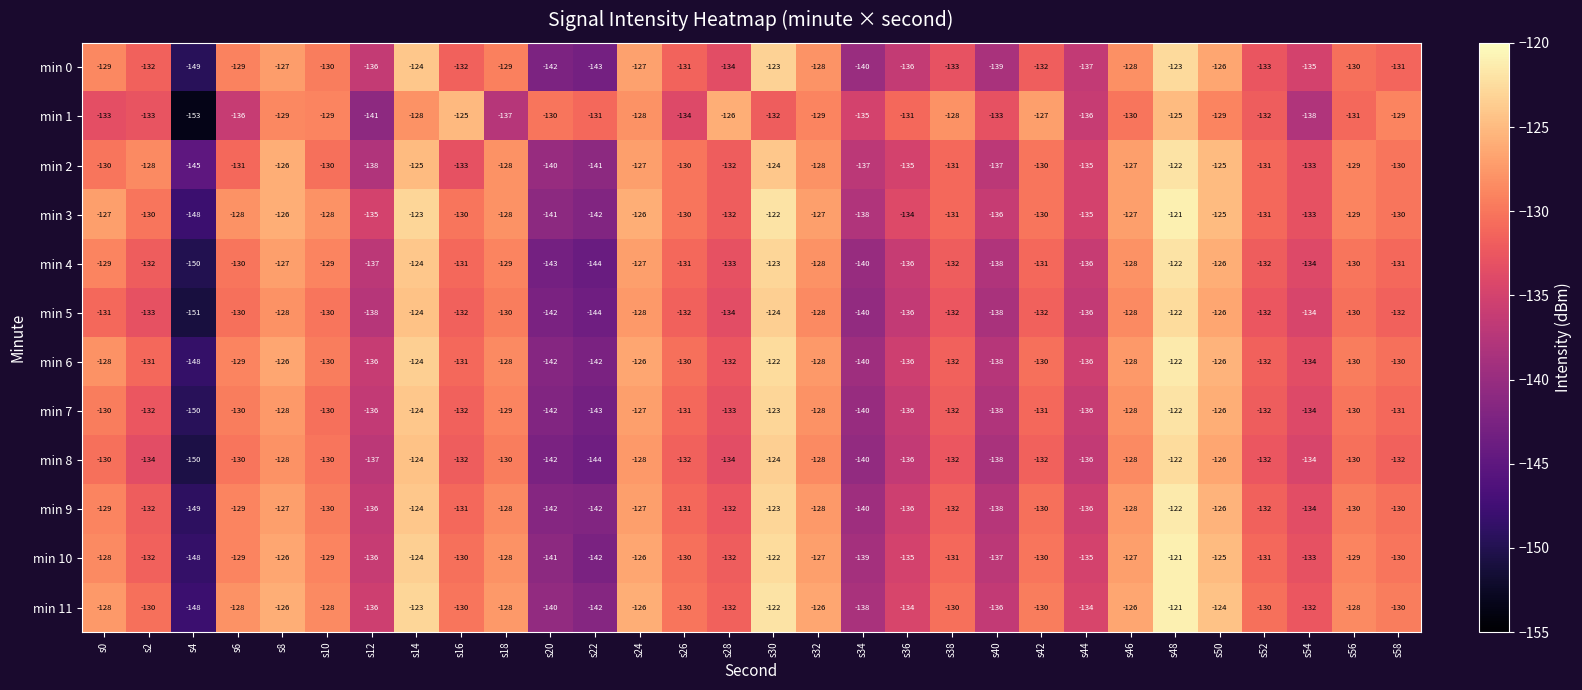

The value of min 1 at s22 is -66. True or false?

False